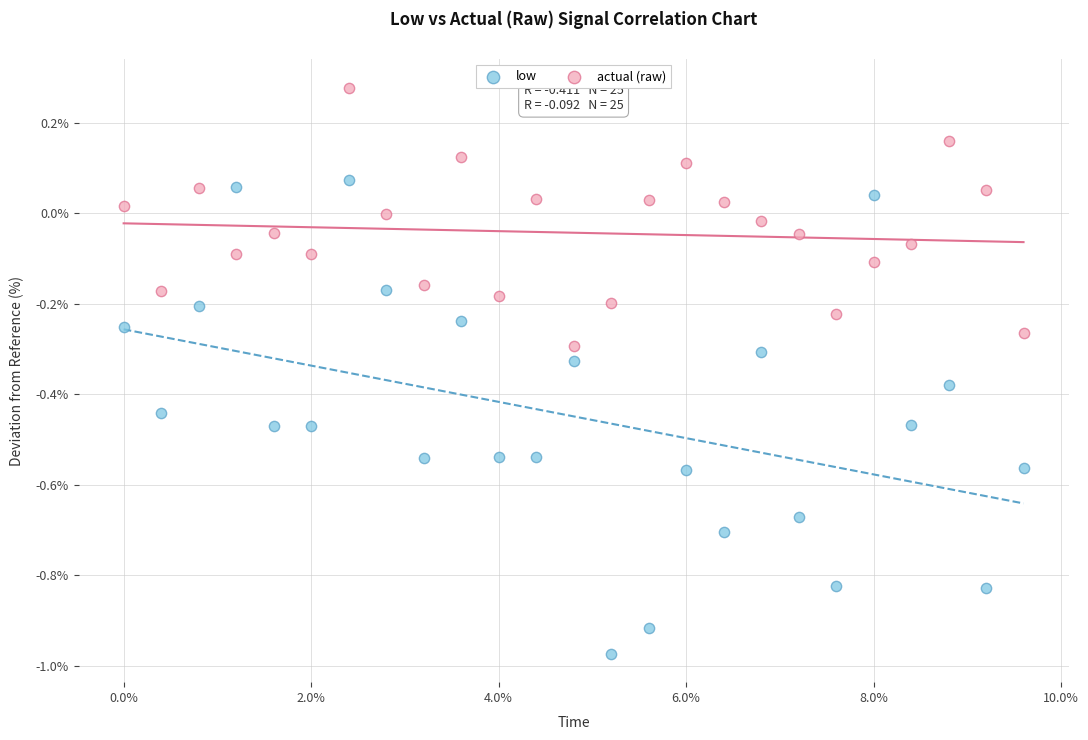

Which series has the widest spread of Y values?

low